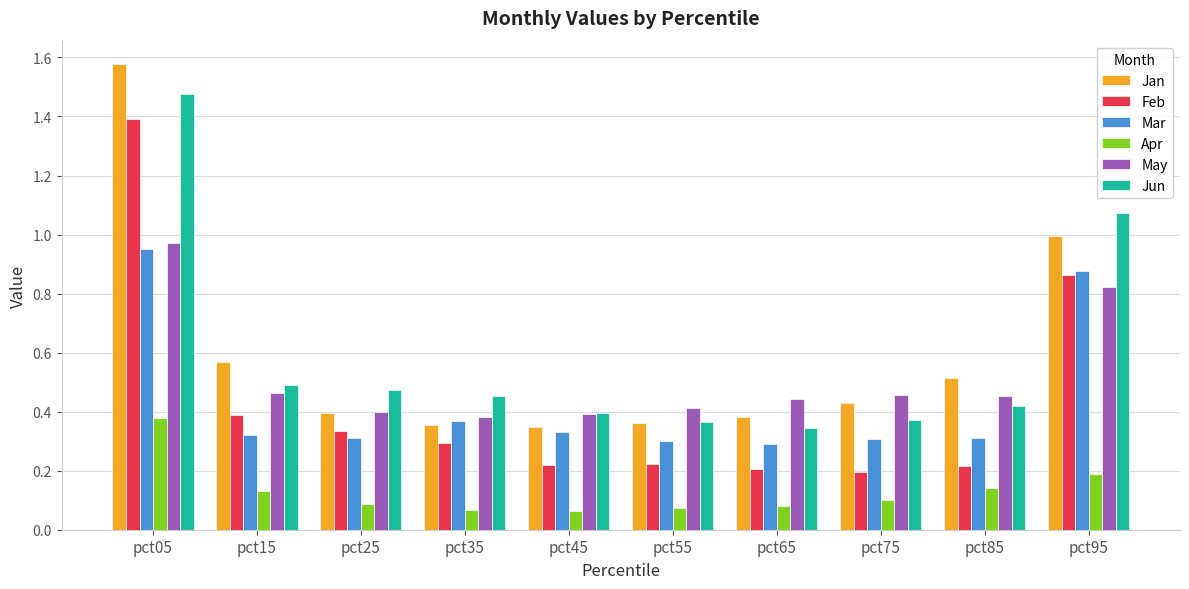

Are the bars horizontal?

No